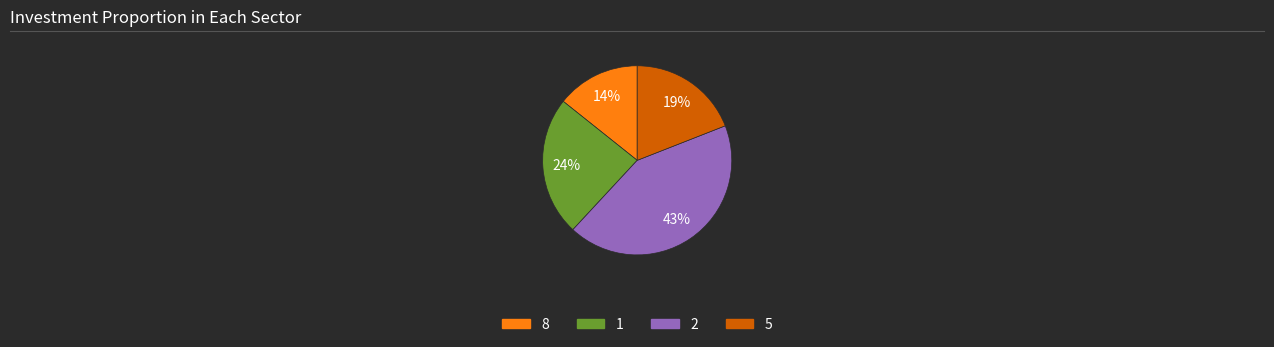

Count the number of slices in the pie.

4